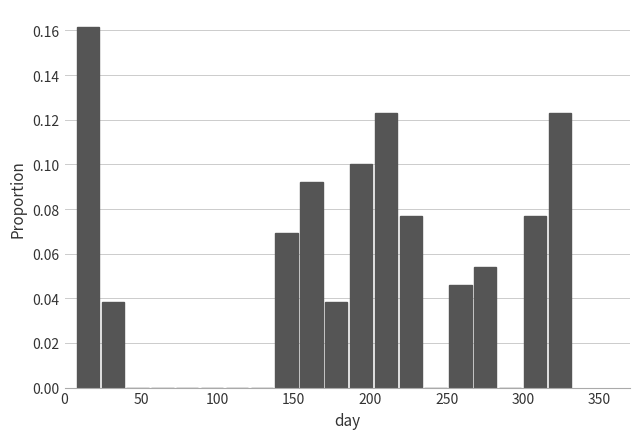

Read against the x-axis, roughly where is the centre of the tallest bar?

15